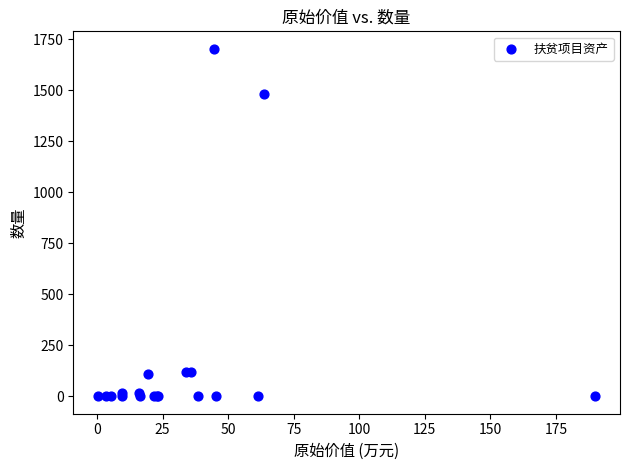

What Y value in the scatter plot is closest to 851?

1479.7